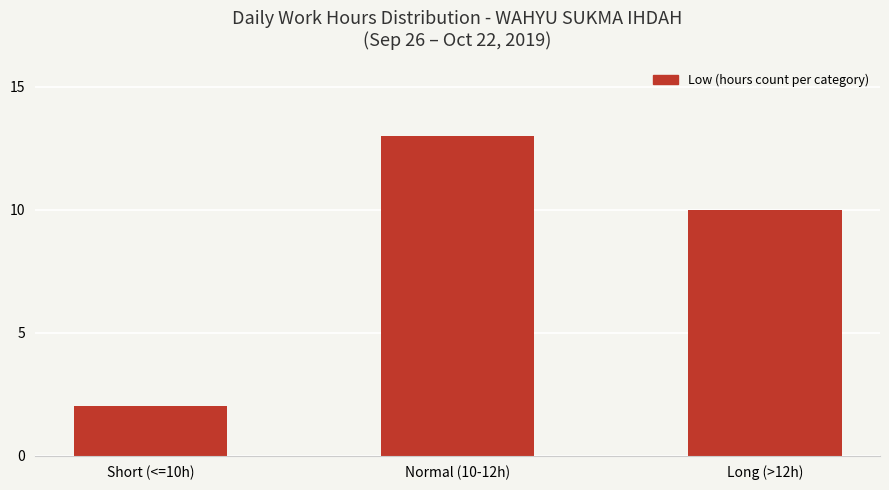

What is the approximate value at Normal (10-12h), to the nearest 5?

15